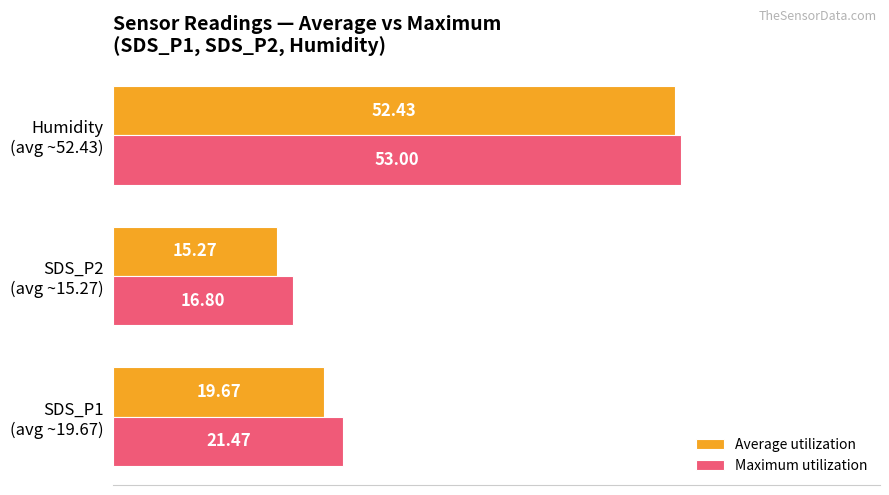

Which series has the widest spread of values?

Average utilization